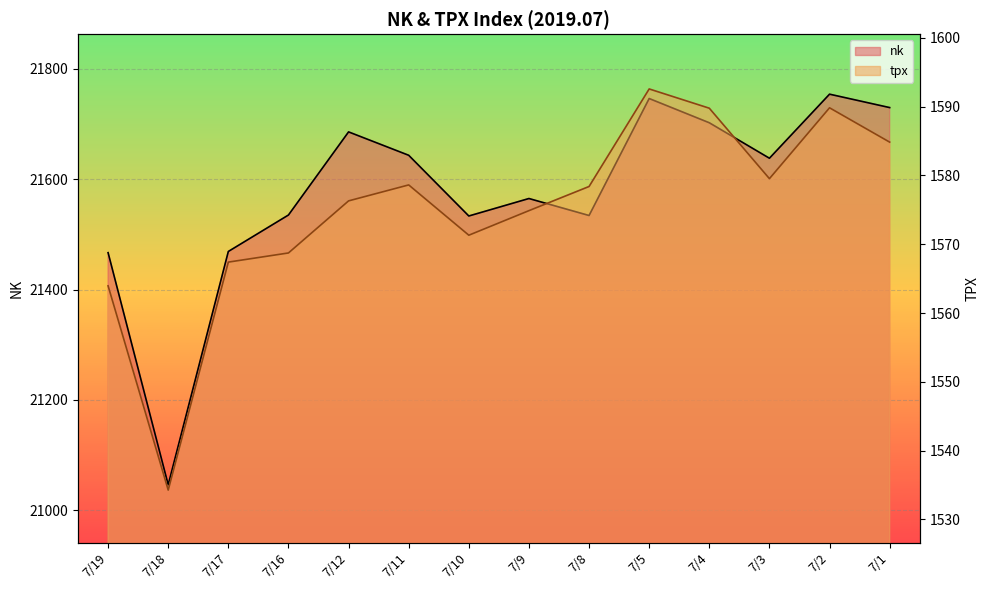

What is the sum of all nk values?

302051.3